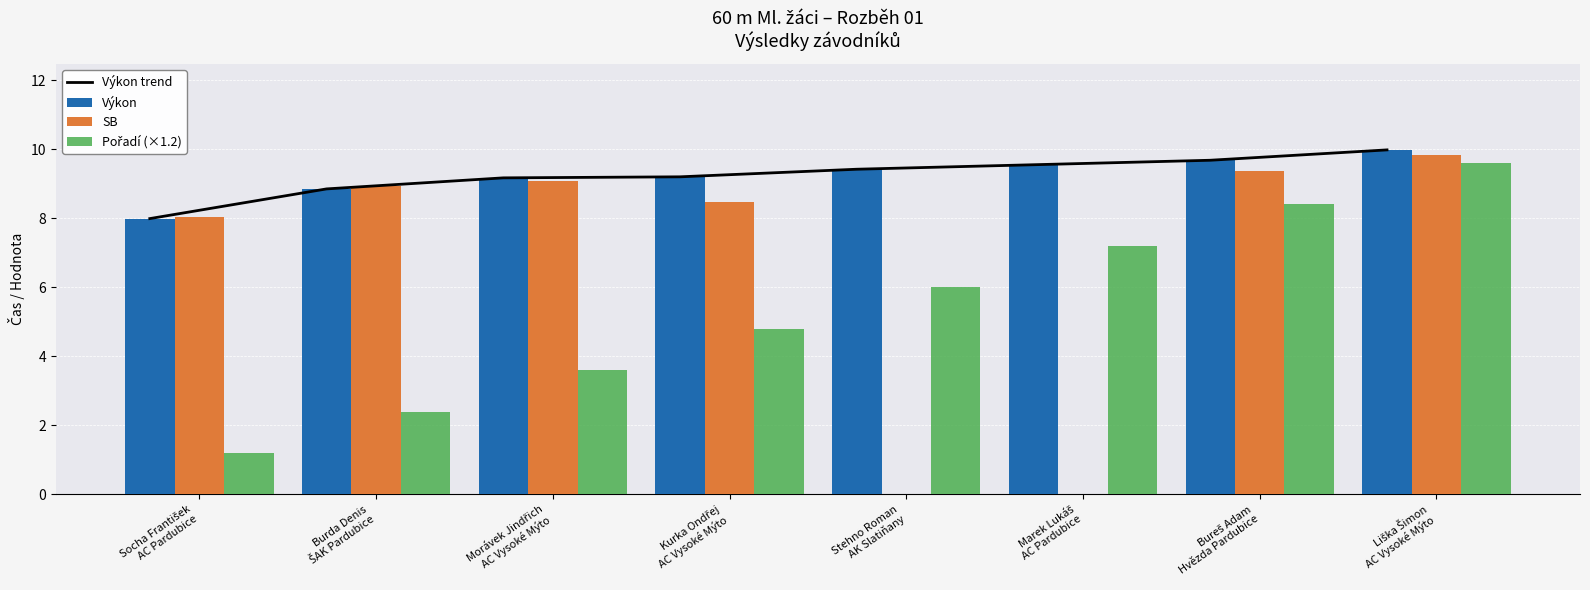

True or false: Výkon trend has a value of 6.3 at Bureš Adam
Hvězda Pardubice.

False